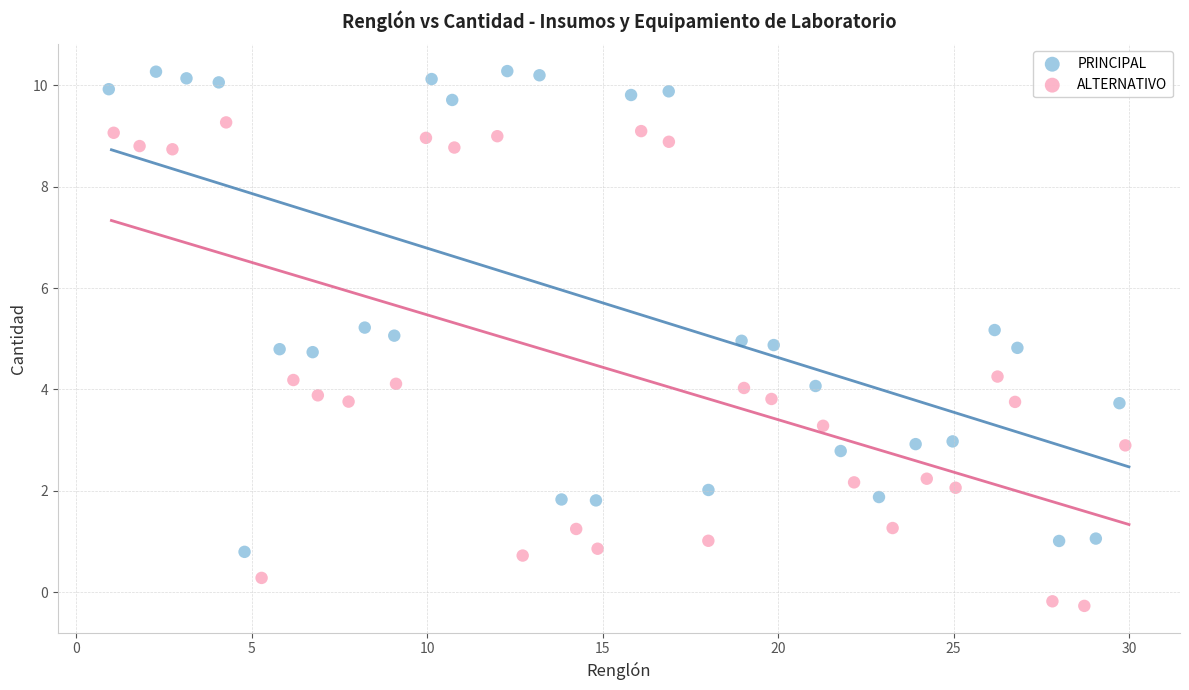

Which series contains the lowest Y value?

ALTERNATIVO